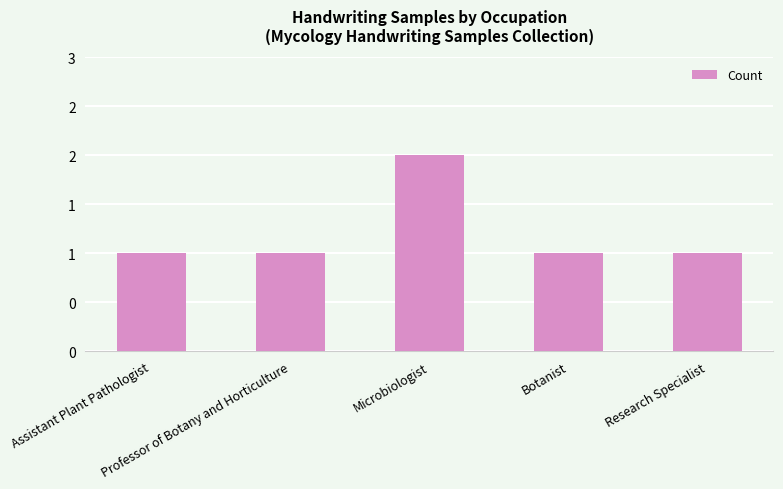

True or false: the data shows 2 at Microbiologist.

True